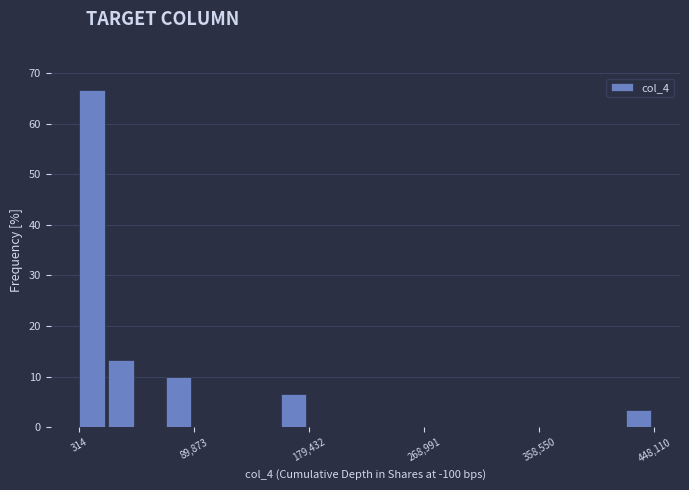

Read against the x-axis, roughly where is the centre of the tallest bar?

10000